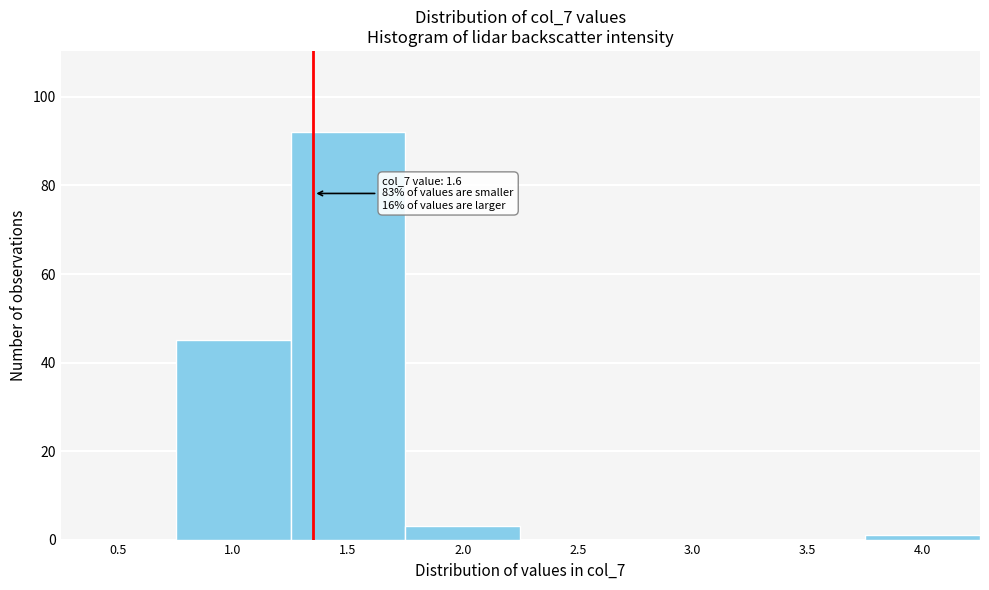

Reading left to right, list all the values displayed in this chart.

0.5=0	1.0=45	1.5=92	2.0=3	2.5=0	3.0=0	3.5=0	4.0=1